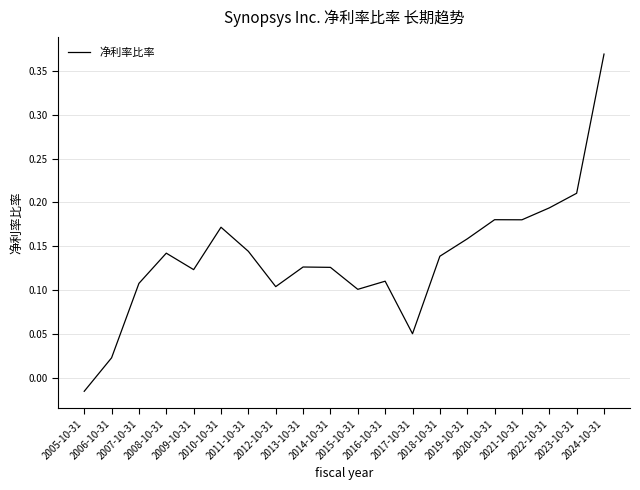

Reading left to right, list all the values displayed in this chart.

2005-10-31=-0.0	2006-10-31=0.0	2007-10-31=0.1	2008-10-31=0.1	2009-10-31=0.1	2010-10-31=0.2	2011-10-31=0.1	2012-10-31=0.1	2013-10-31=0.1	2014-10-31=0.1	2015-10-31=0.1	2016-10-31=0.1	2017-10-31=0.1	2018-10-31=0.1	2019-10-31=0.2	2020-10-31=0.2	2021-10-31=0.2	2022-10-31=0.2	2023-10-31=0.2	2024-10-31=0.4